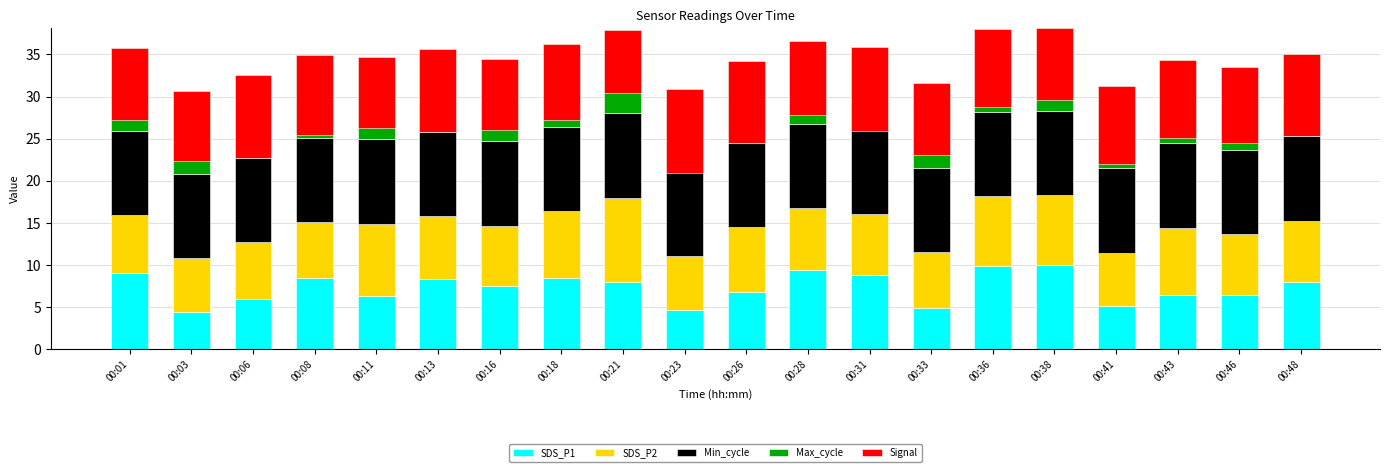

Count the number of categories in the chart.

20